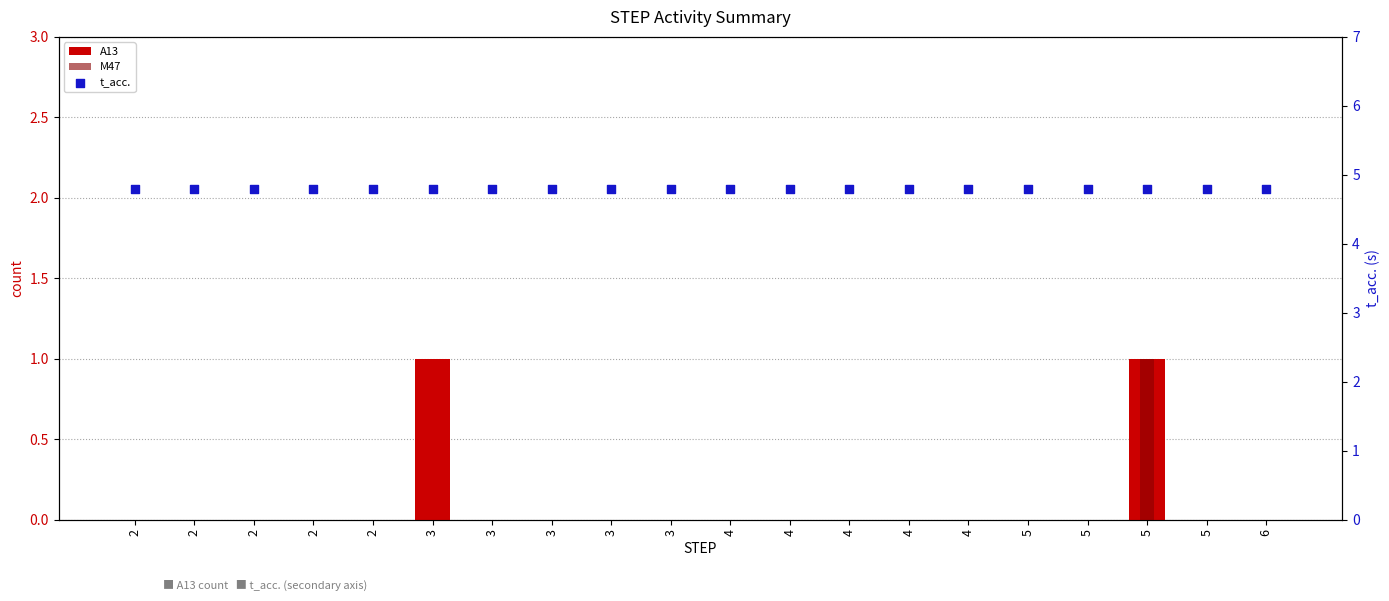

Which series contains the lowest Y value?

A13